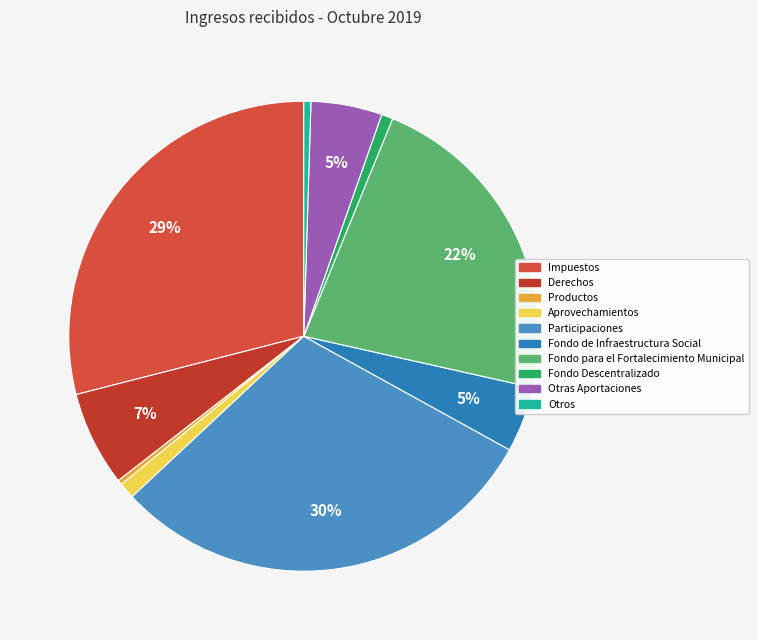

What is the largest slice in the pie chart?

Participaciones